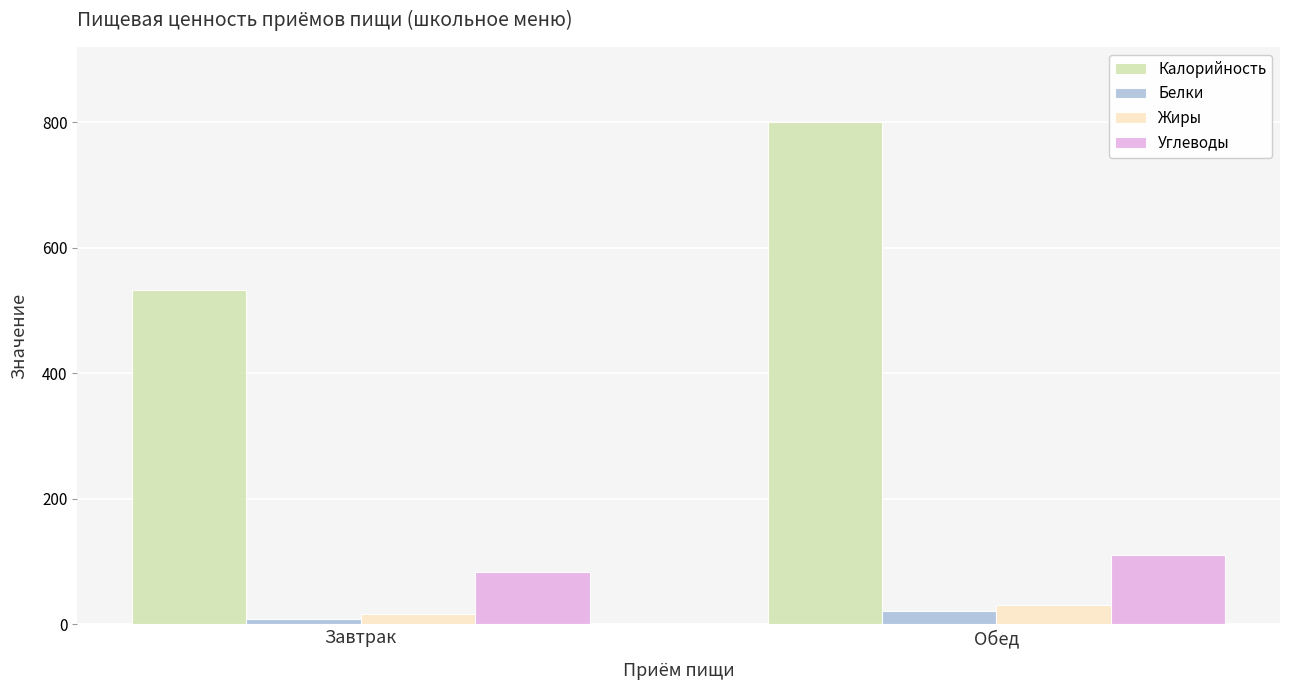

Reading right to left, list all the values displayed in this chart.

Калорийность: 800	533
Белки: 21	9
Жиры: 31	17
Углеводы: 110	84